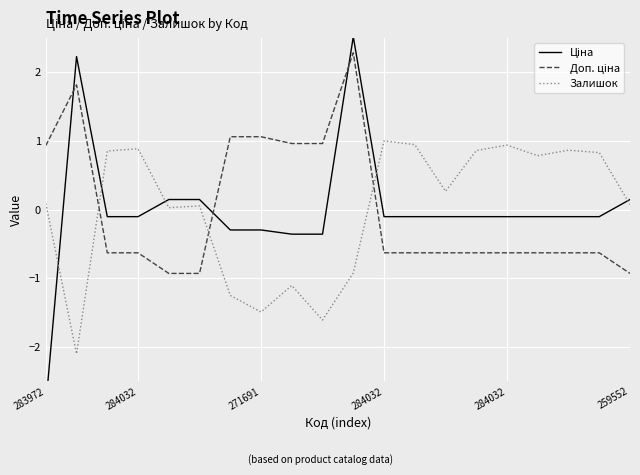

Which series has the widest spread of values?

Ціна